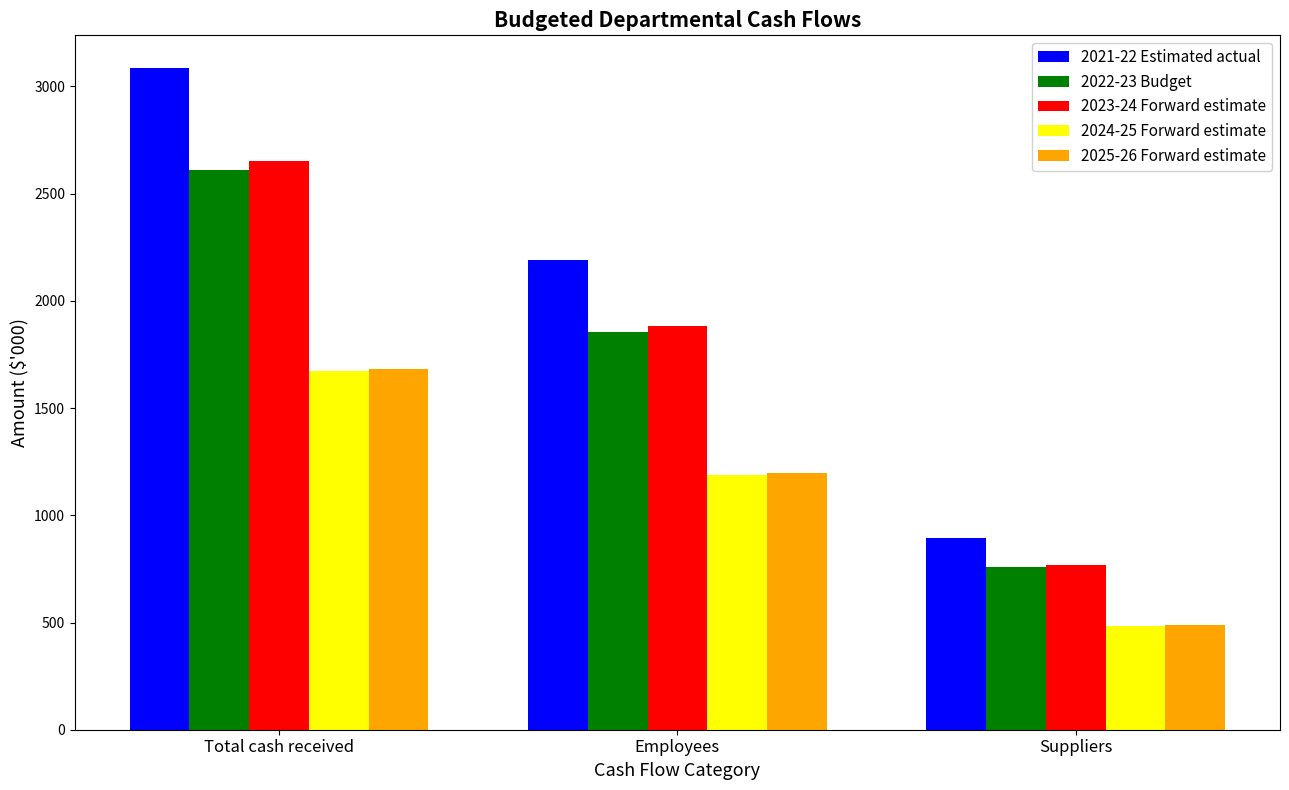

What position from the right is Suppliers?

1